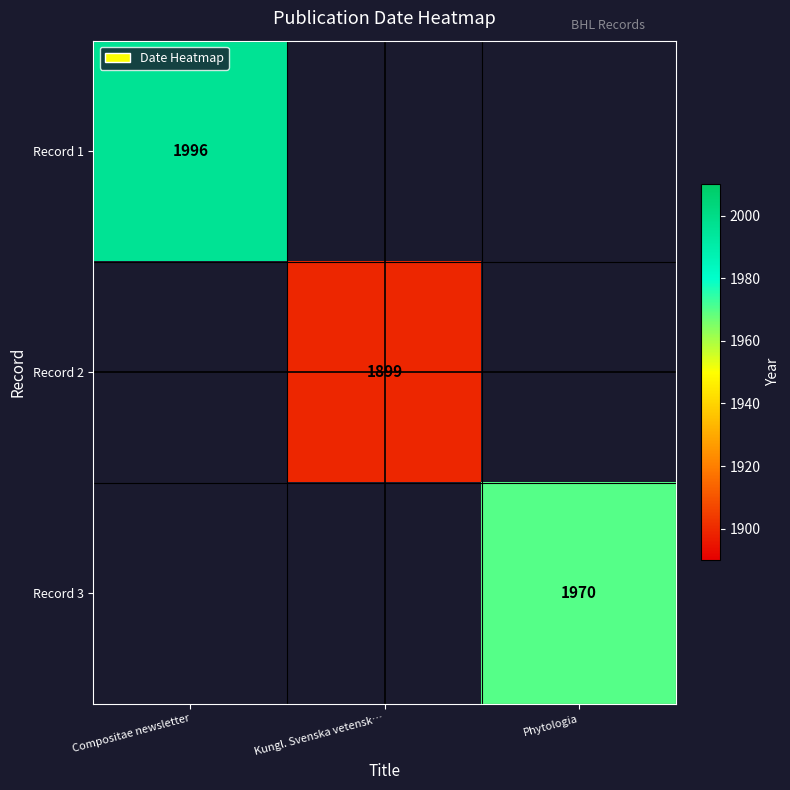

True or false: Record 3 has a value of 1970 at Phytologia.

True